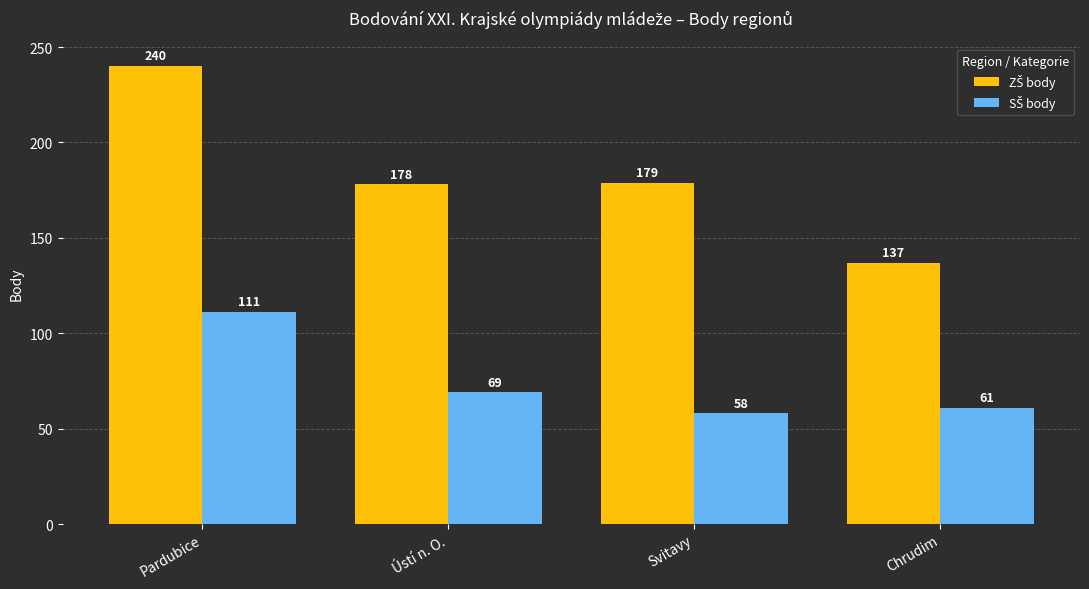

What is the total value across all series at Chrudim?

198